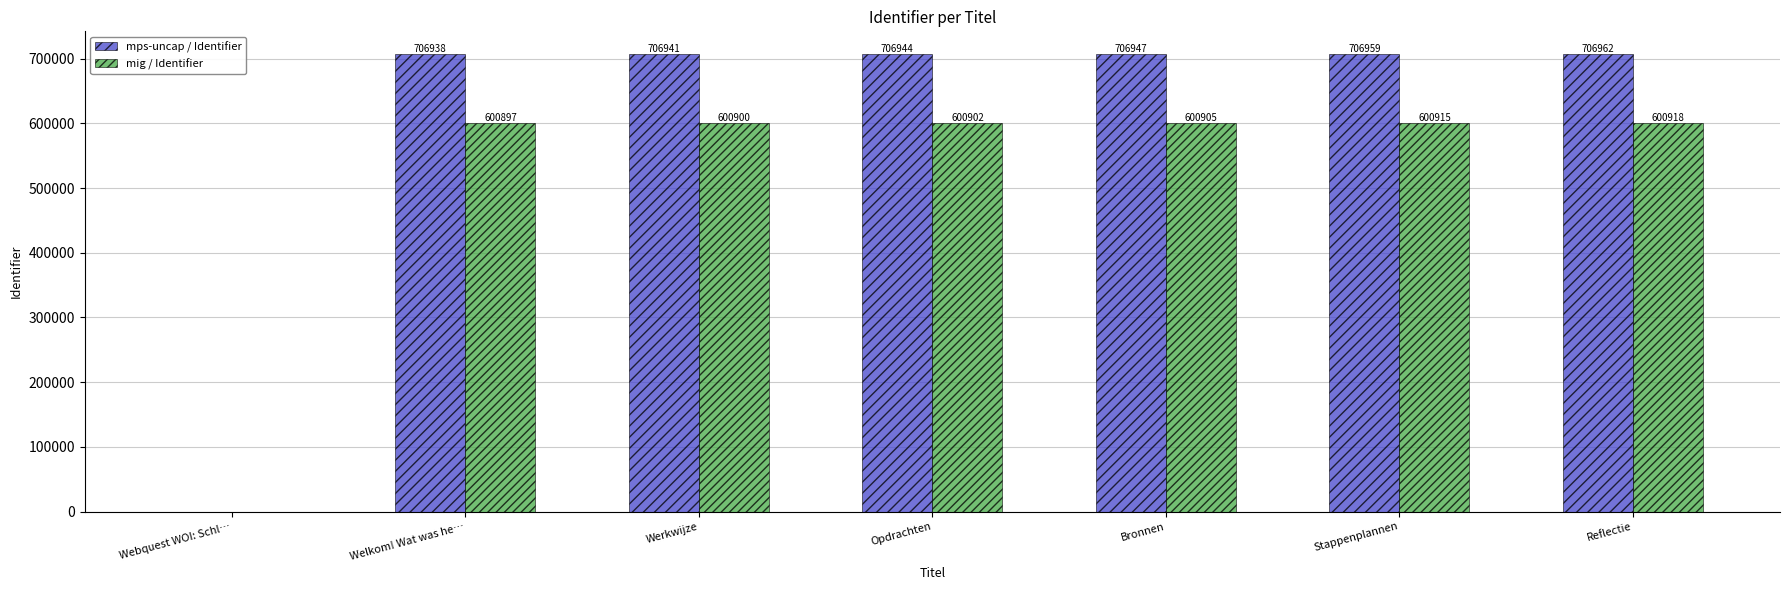

Where is mig / Identifier nearest to the value 300458?

Welkom! Wat was he…